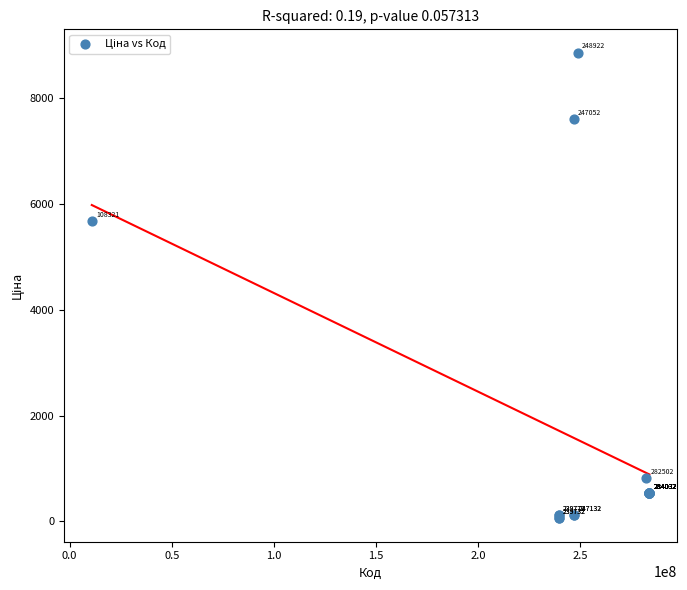

What Y value in the scatter plot is closest to 4456?

5673.8